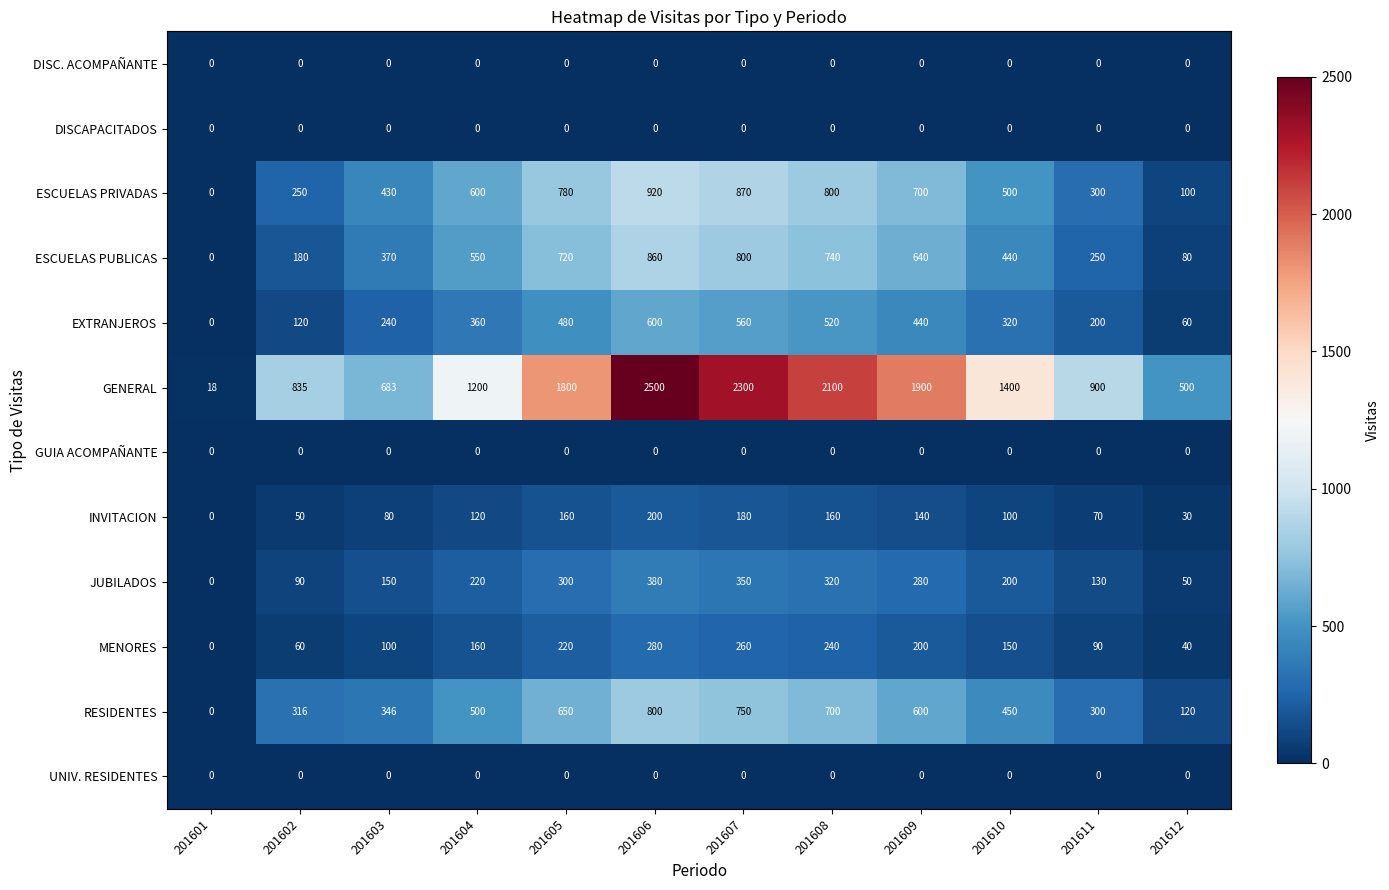

Which series has the widest spread of values?

GENERAL